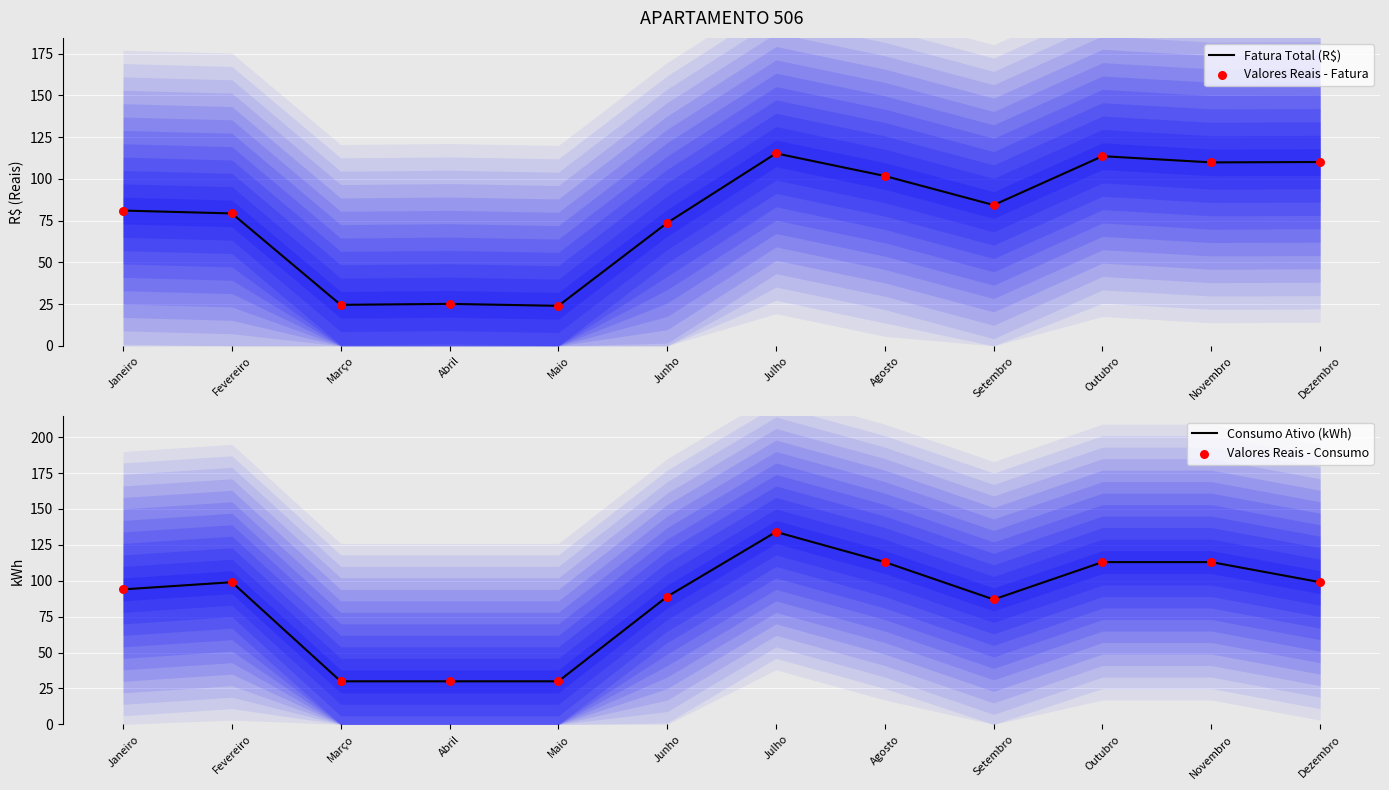

Which series has the largest total across all categories?

Consumo Ativo (kWh)